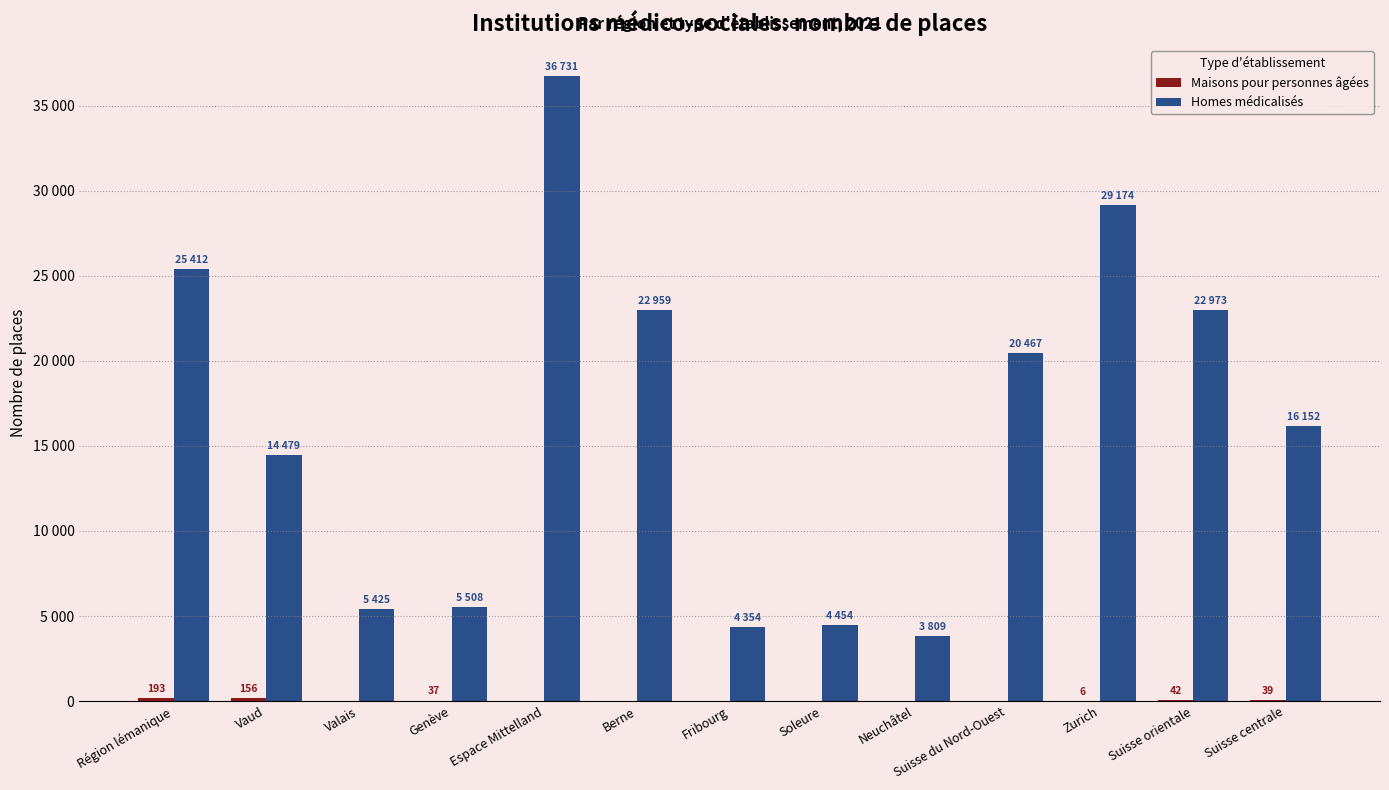

Does the chart contain stacked bars?

No